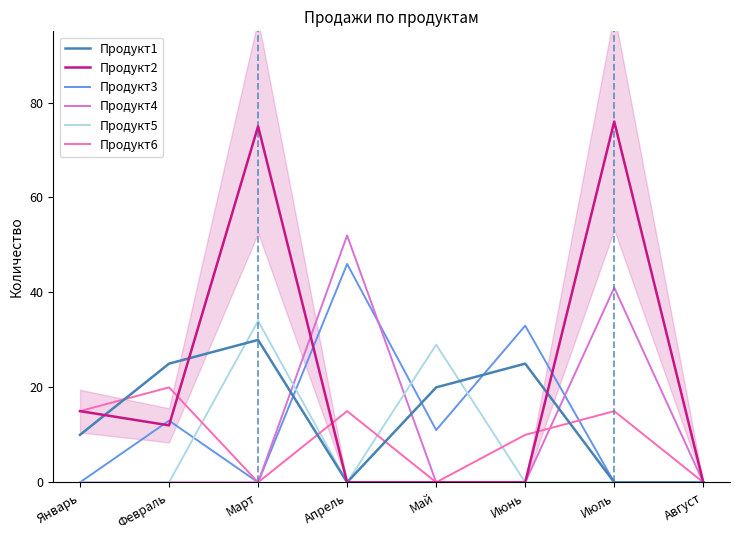

Reading right to left, transcribe all the data shown in this chart.

Продукт1: 0	0	25	20	0	30	25	10
Продукт2: 0	76	0	0	0	75	12	15
Продукт3: 0	0	33	11	46	0	13	0
Продукт4: 0	41	0	0	52	0	0	0
Продукт5: 0	0	0	29	0	34	0	0
Продукт6: 0	15	10	0	15	0	20	15